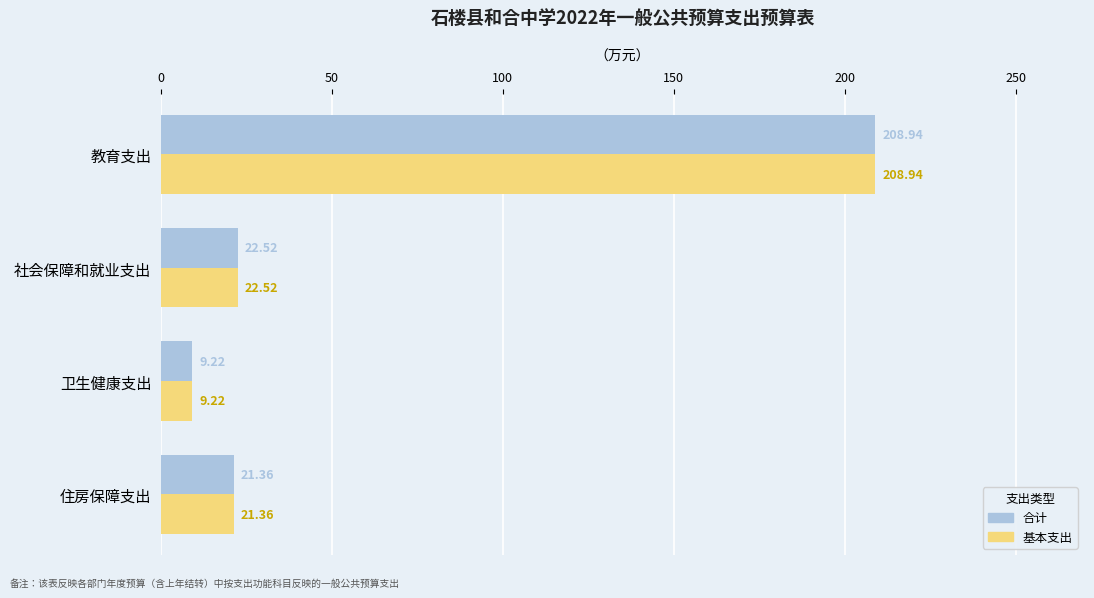

List the labels in order of 合计 value, largest first.

教育支出, 社会保障和就业支出, 住房保障支出, 卫生健康支出